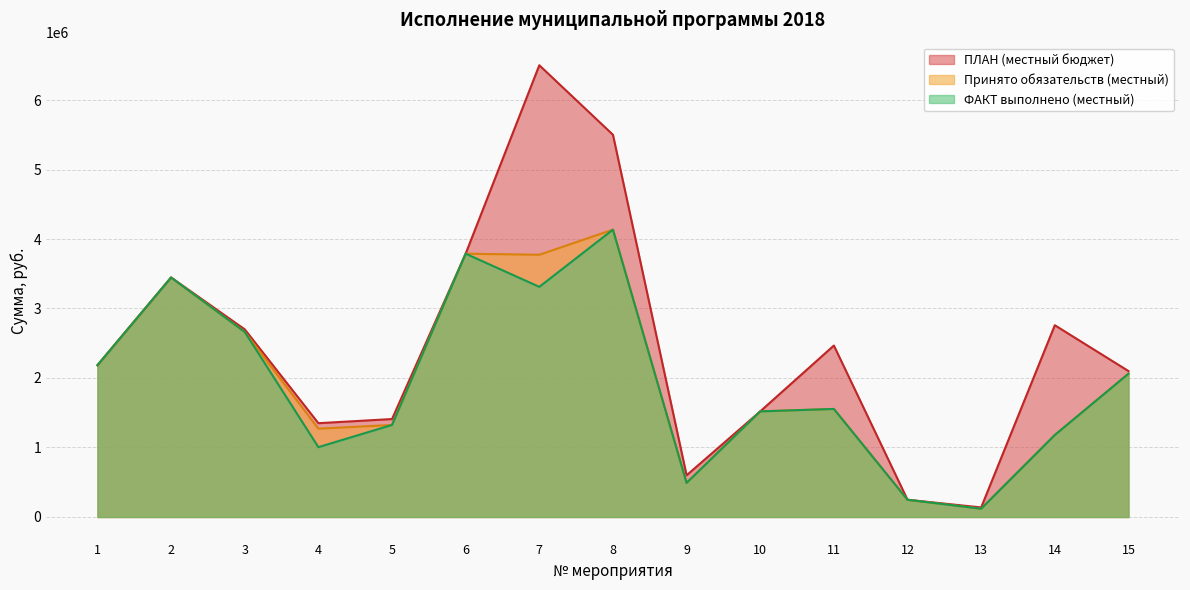

Where is the first local maximum for Принято обязательств (местный)?

2